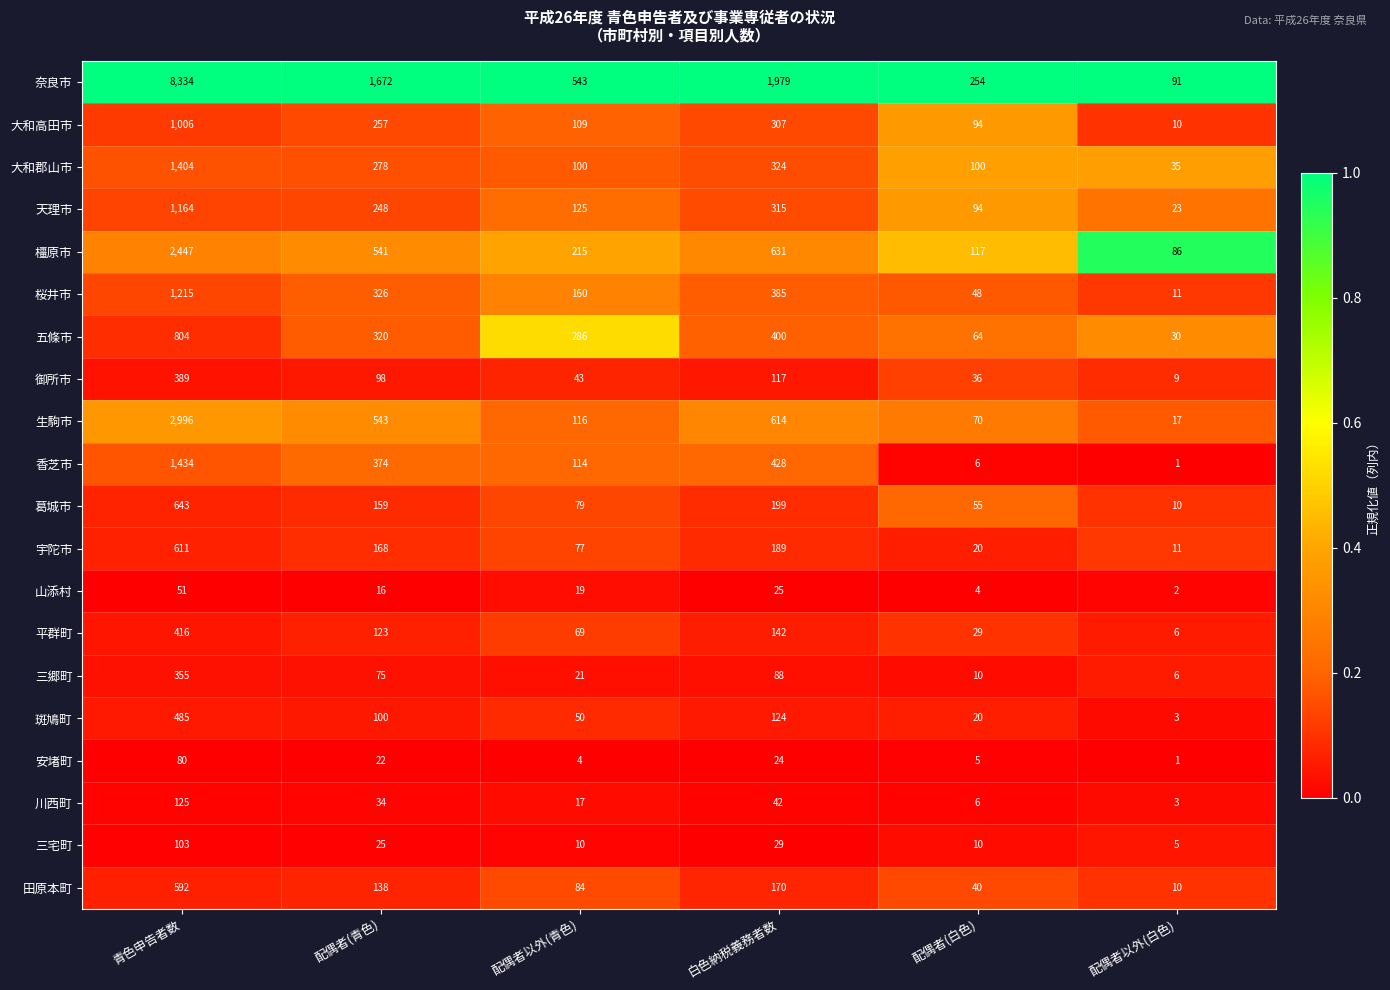

At which category is the sum across all series the highest?

青色申告者数